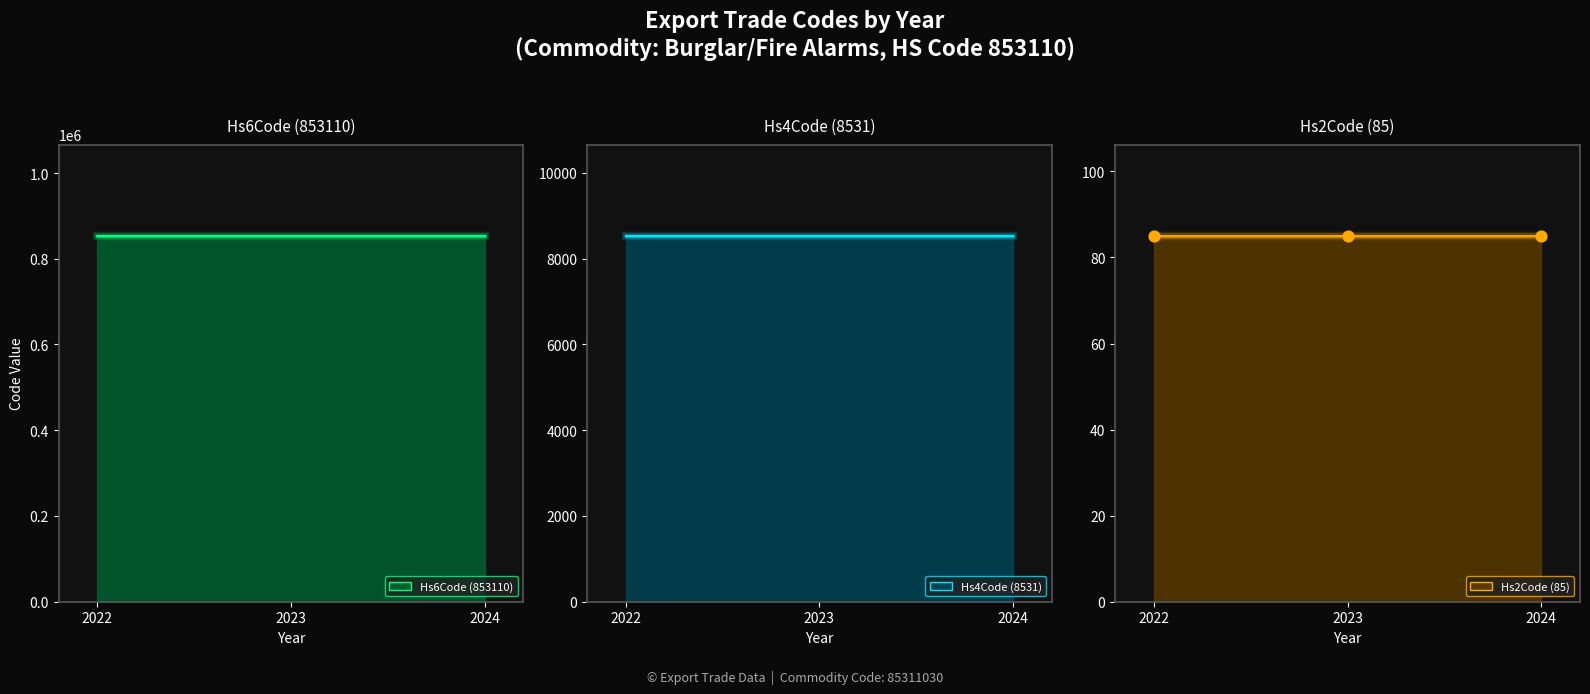

At which category is the sum across all series the highest?

2022